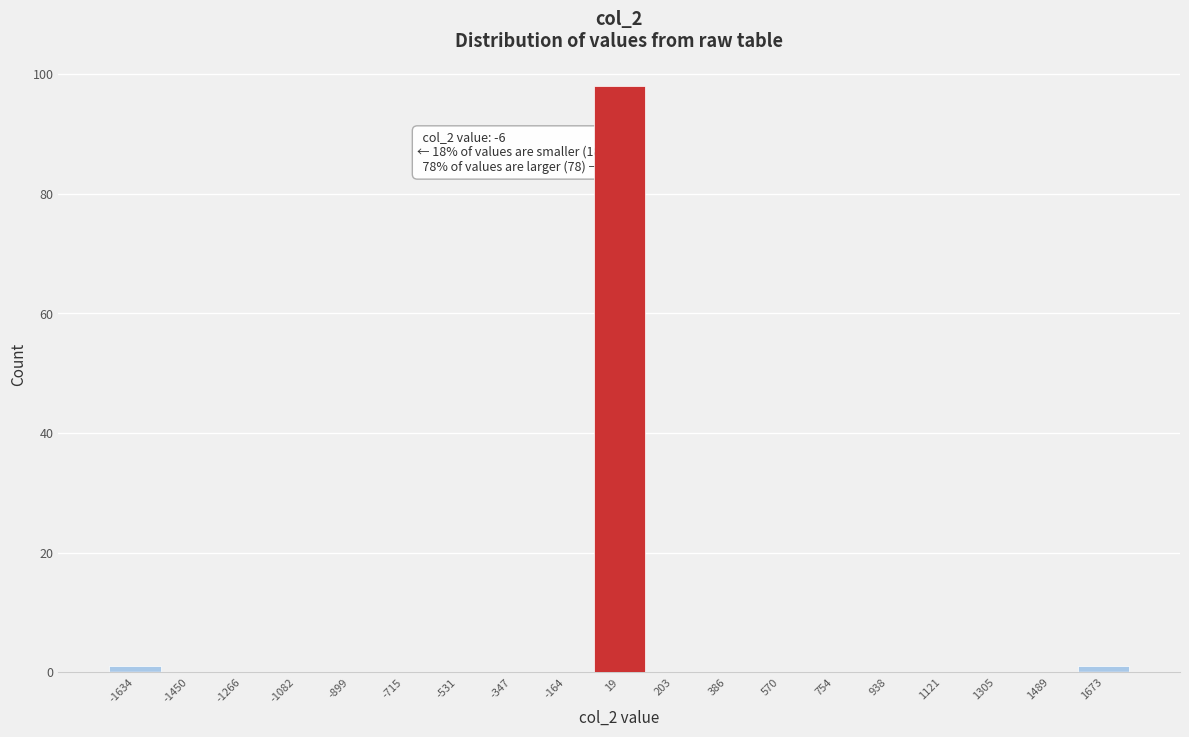

Which range on the x-axis has the tallest bar?

-80 to 120